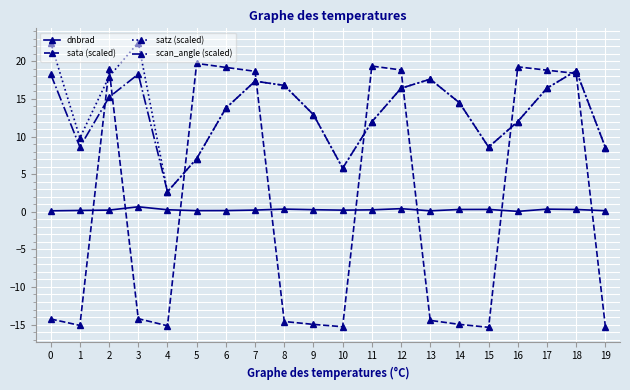

How many intersections are there between sata (scaled) and satz (scaled)?

8